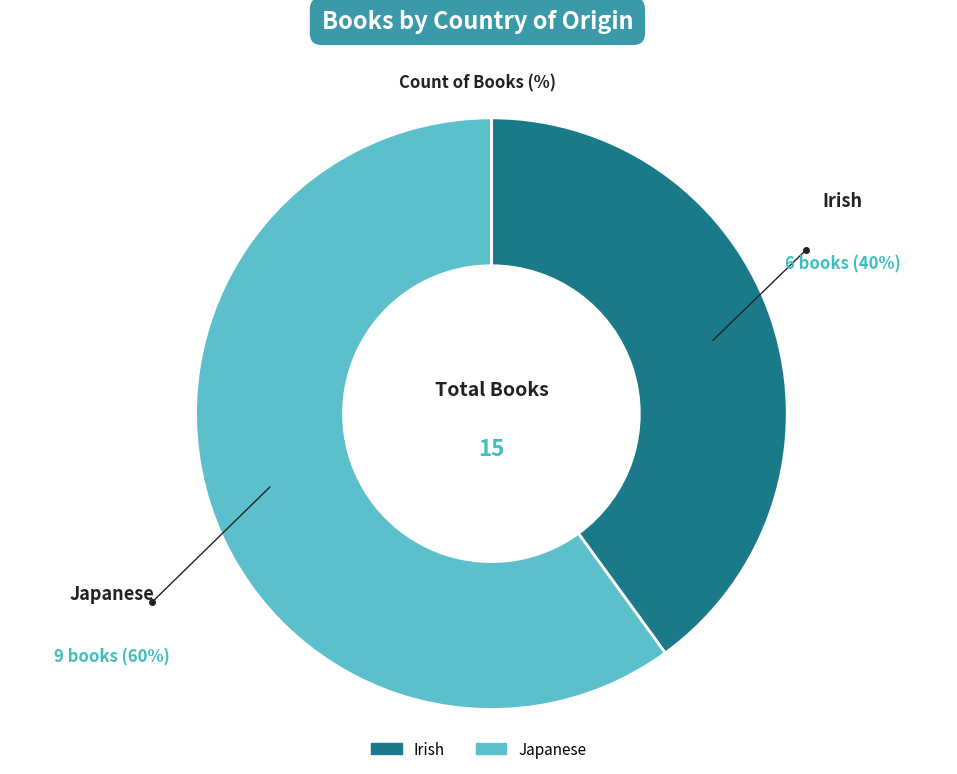

Which slice is the smallest?

Irish